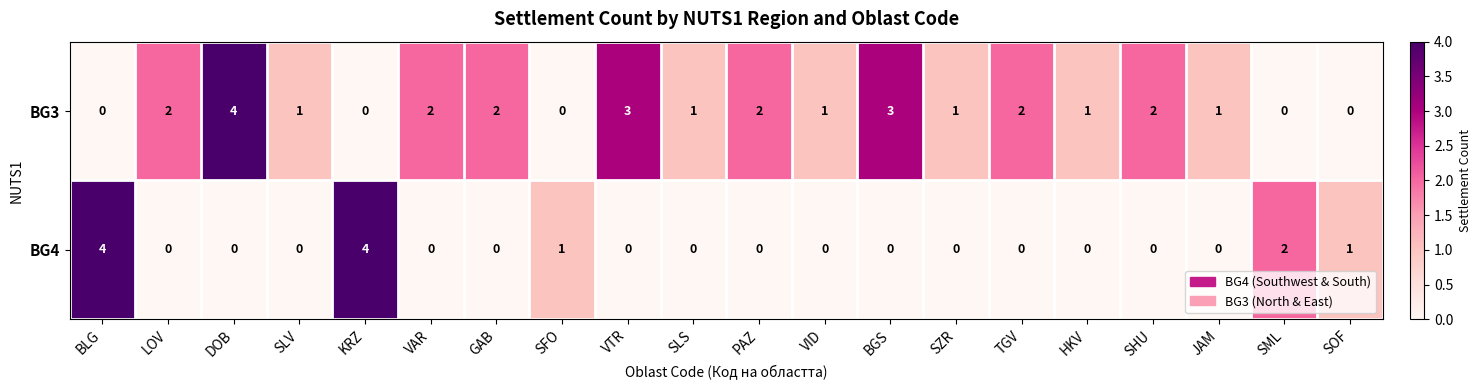

Where is BG4 nearest to the value 2?

SML